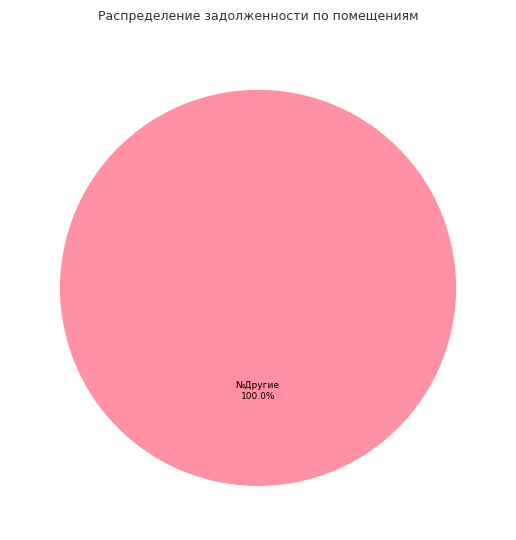

Rank the categories by value from lowest to highest.

№Другие